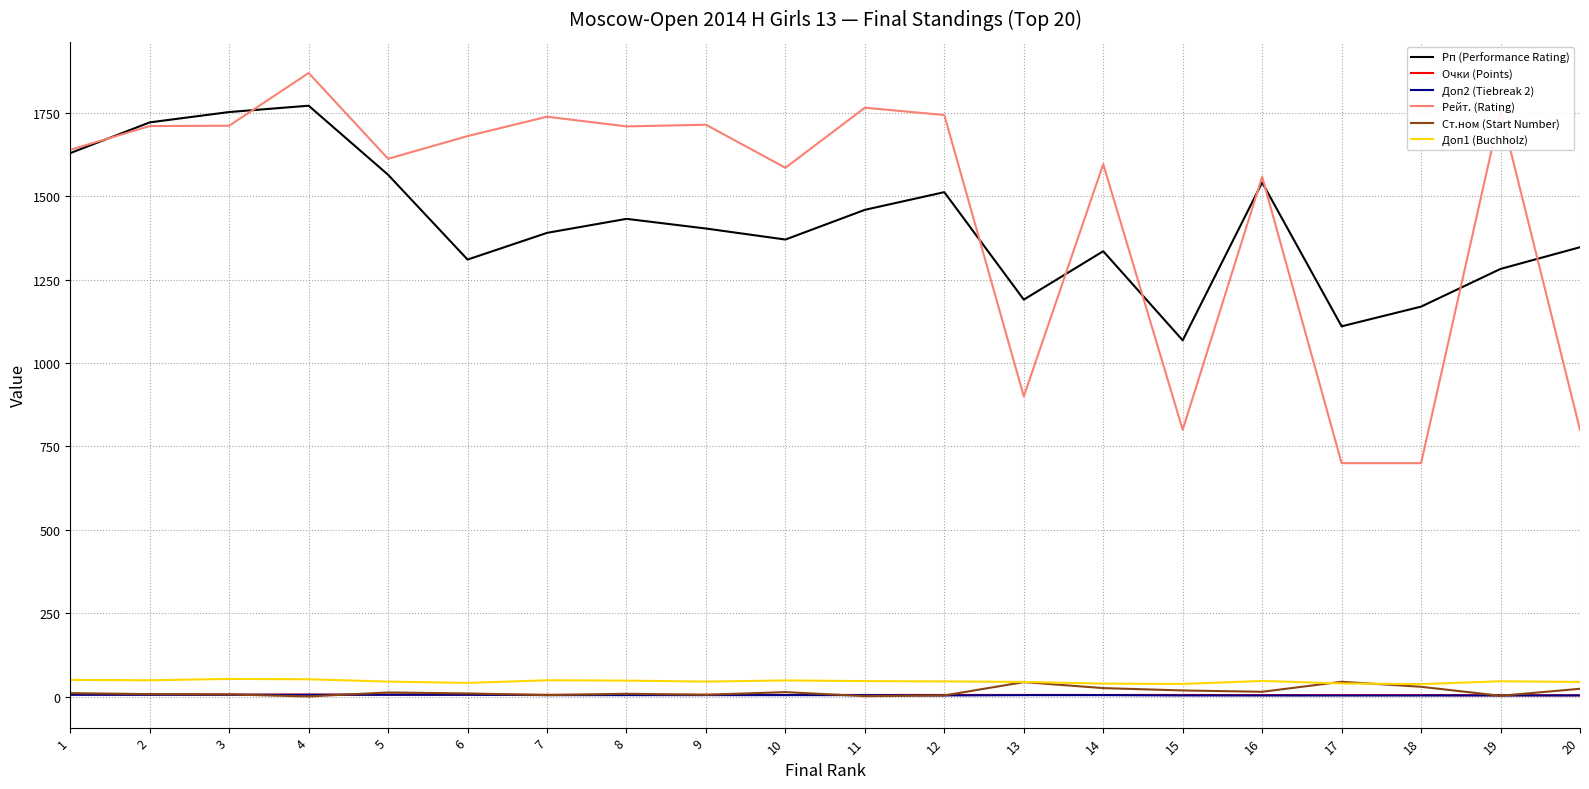

True or false: Доп1 (Buchholz) and Рейт. (Rating) cross at least once.

False